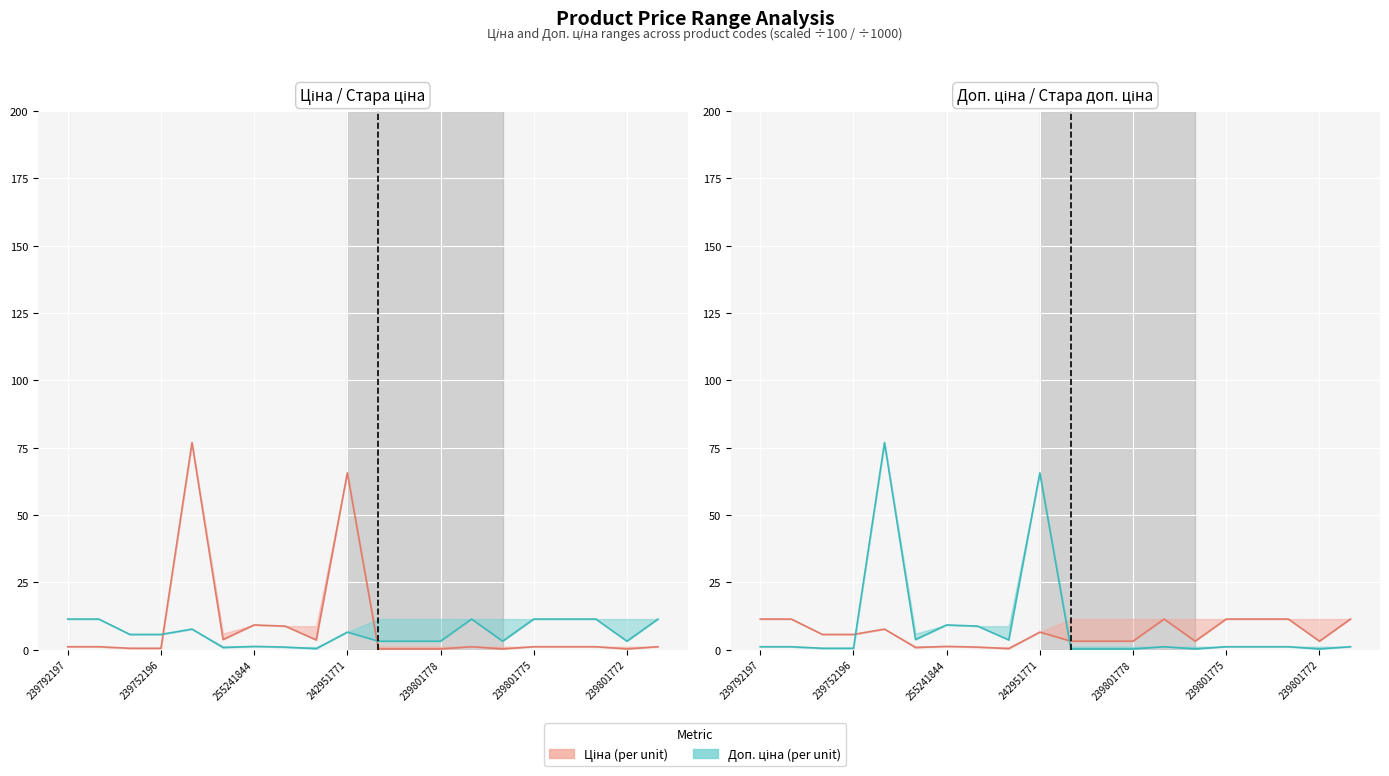

What is the spread (max minus min) of values at 239801890?

2.9